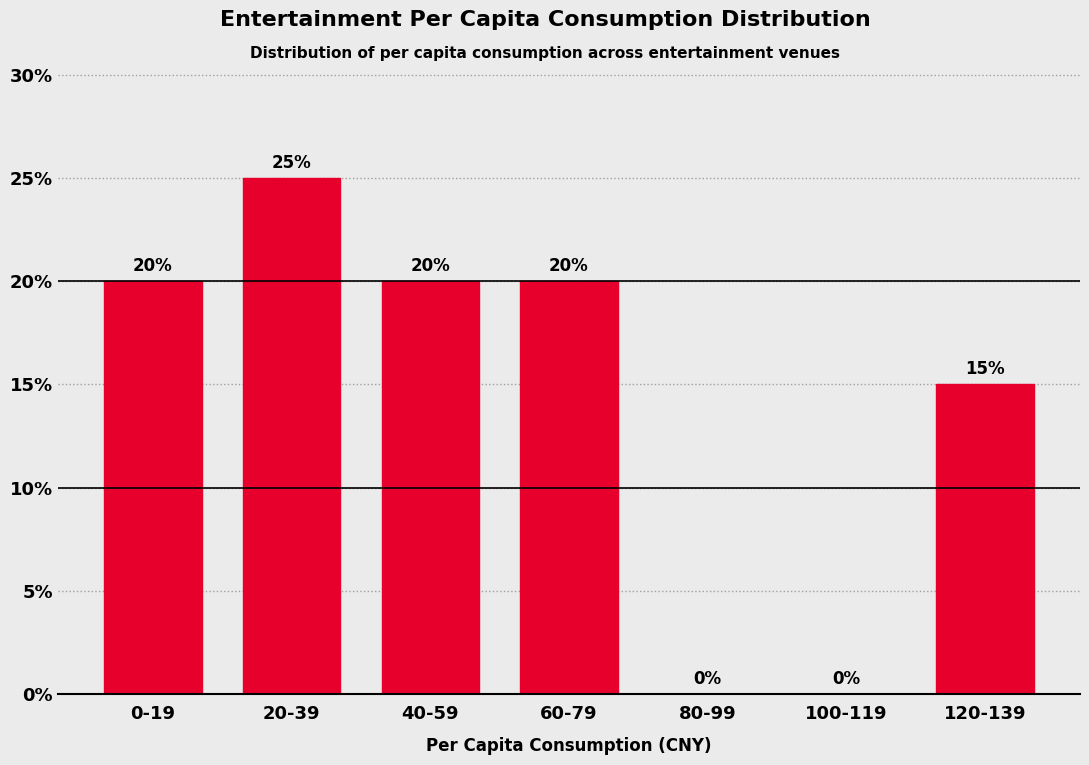

Reading left to right, transcribe all the data shown in this chart.

0-19=20	20-39=25	40-59=20	60-79=20	80-99=0	100-119=0	120-139=15